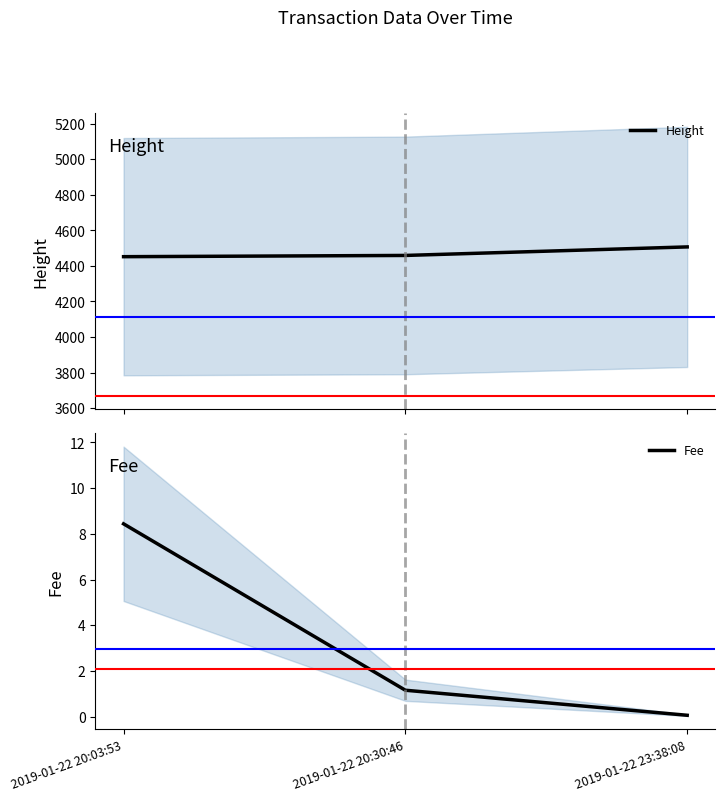

At which label does Height reach its minimum?

2019-01-22 20:03:53